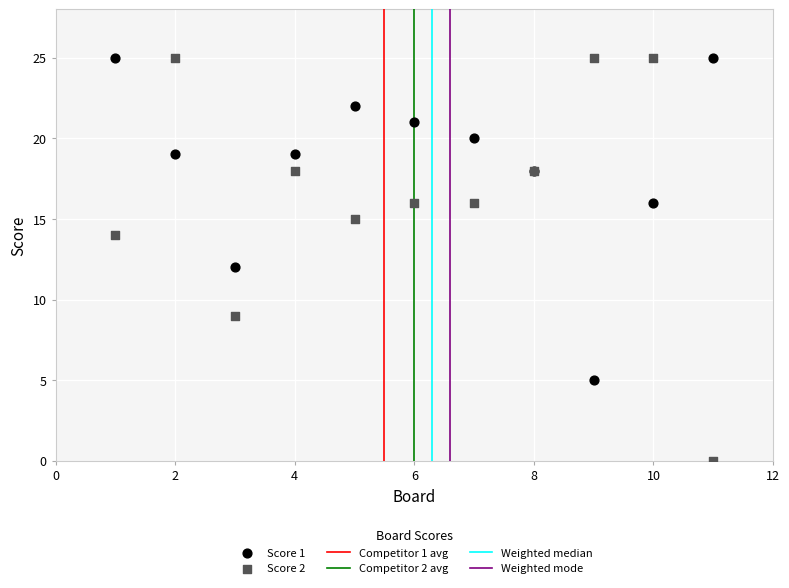

What is the X range (max minus min) for the scatter plot?

10